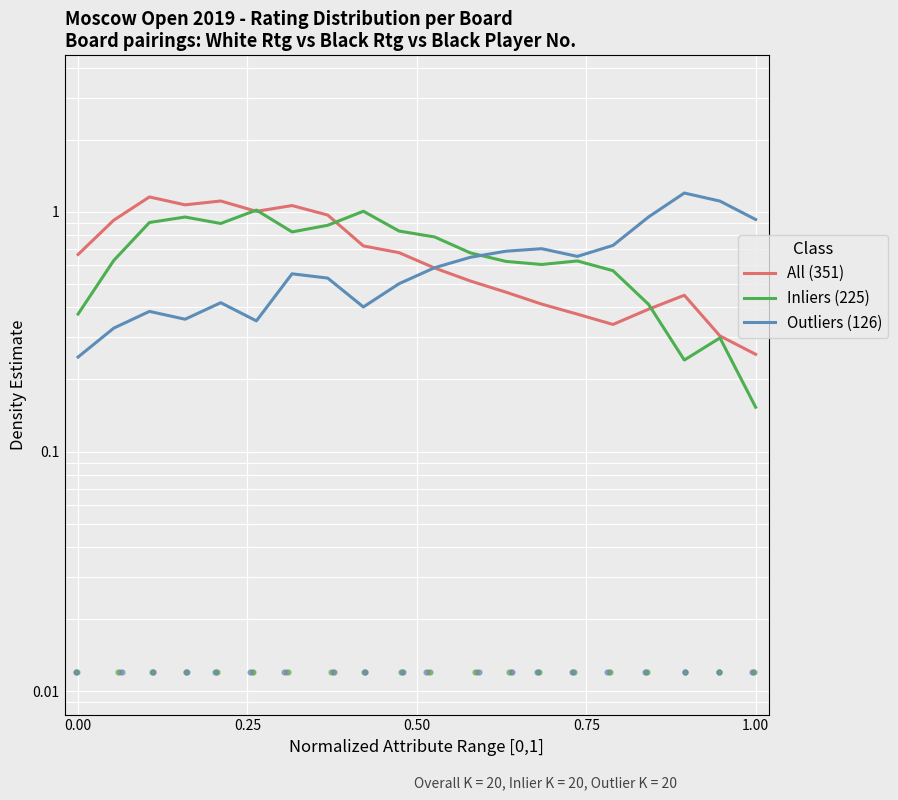

Which series has the widest spread of Y values?

Outliers (126)